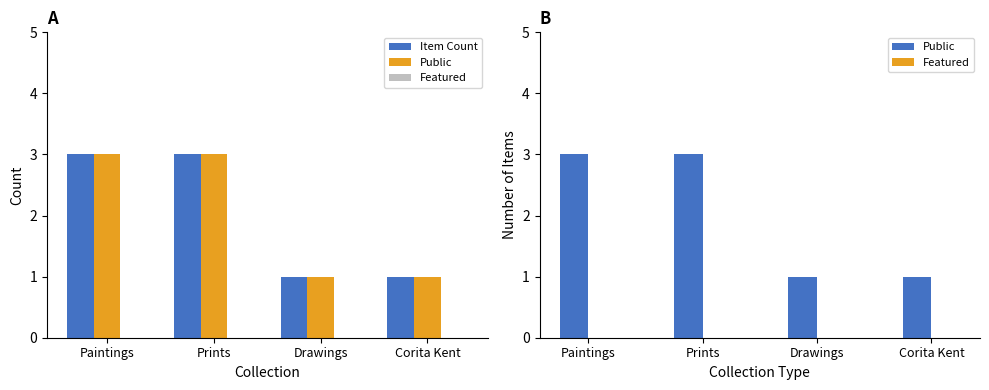

What are all the series names shown in the legend?

Item Count, Public, Featured